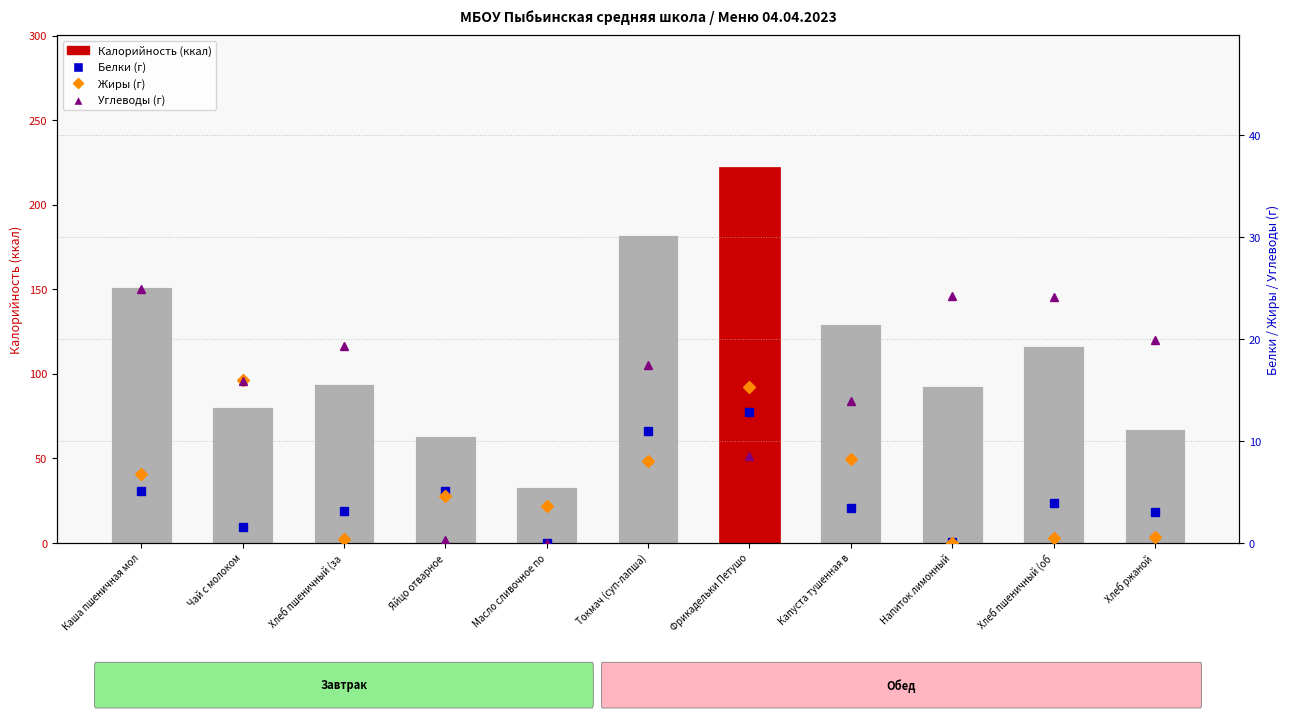

Read the Белки value at Напиток лимонный.

0.1